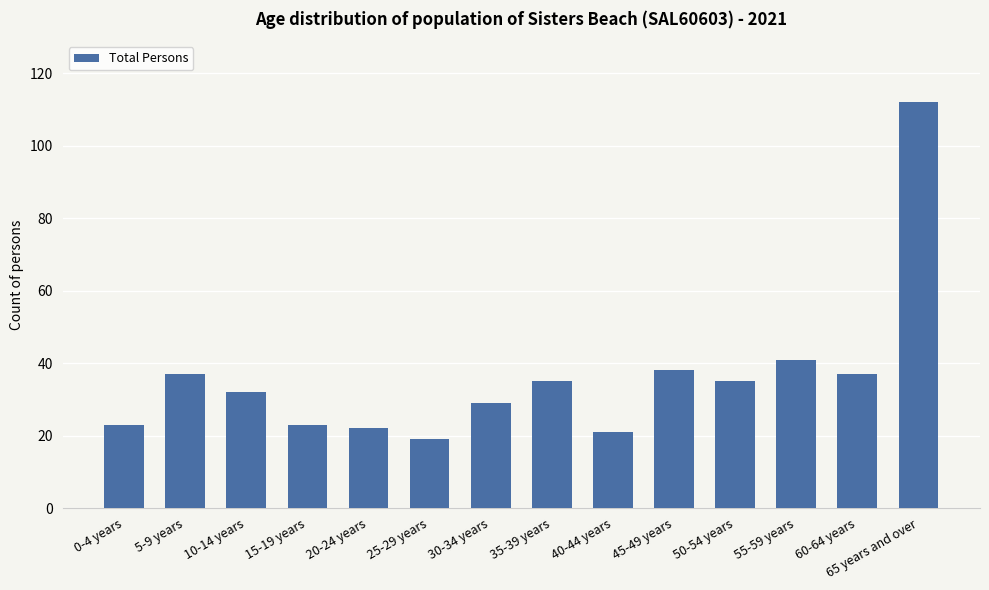

Is it true that the value at 0-4 years is 23?

True